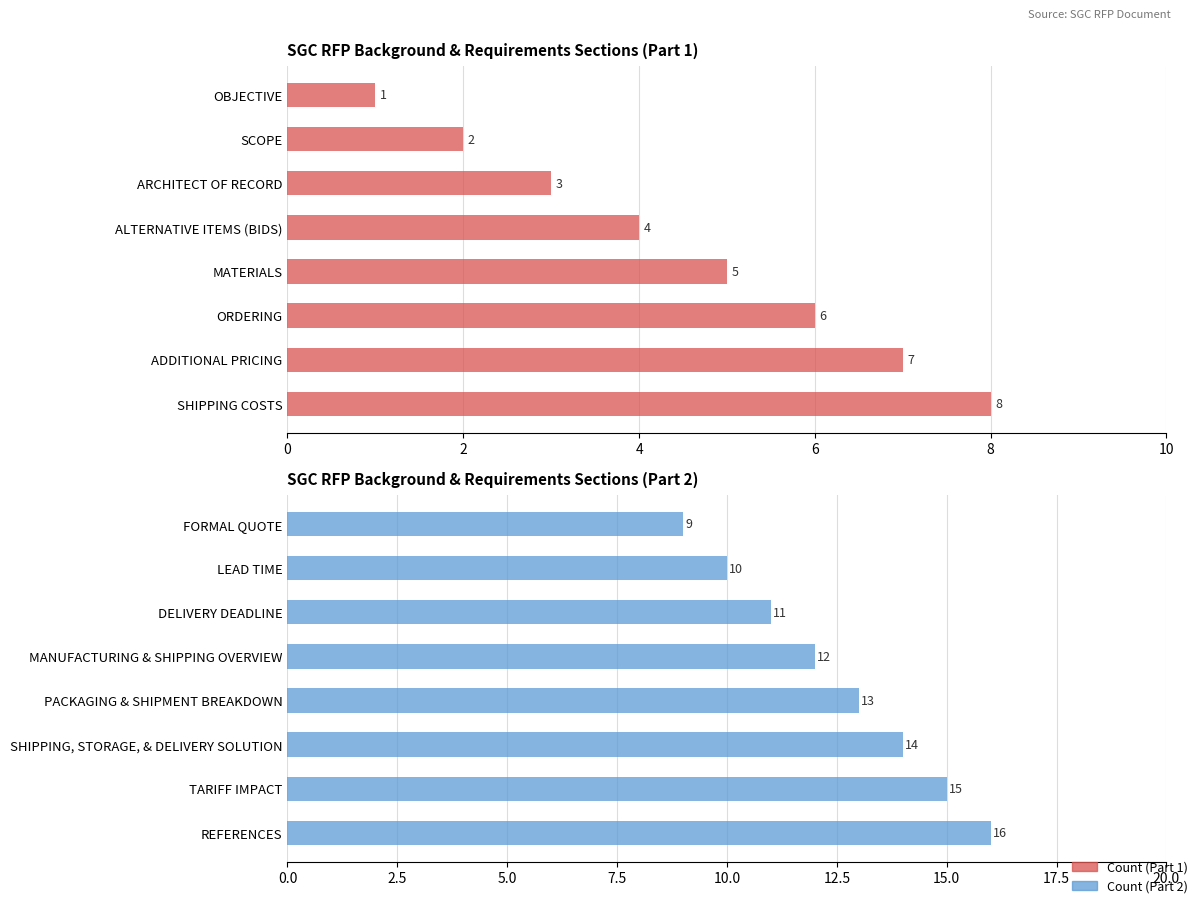

How many values are between 11 and 15?

5